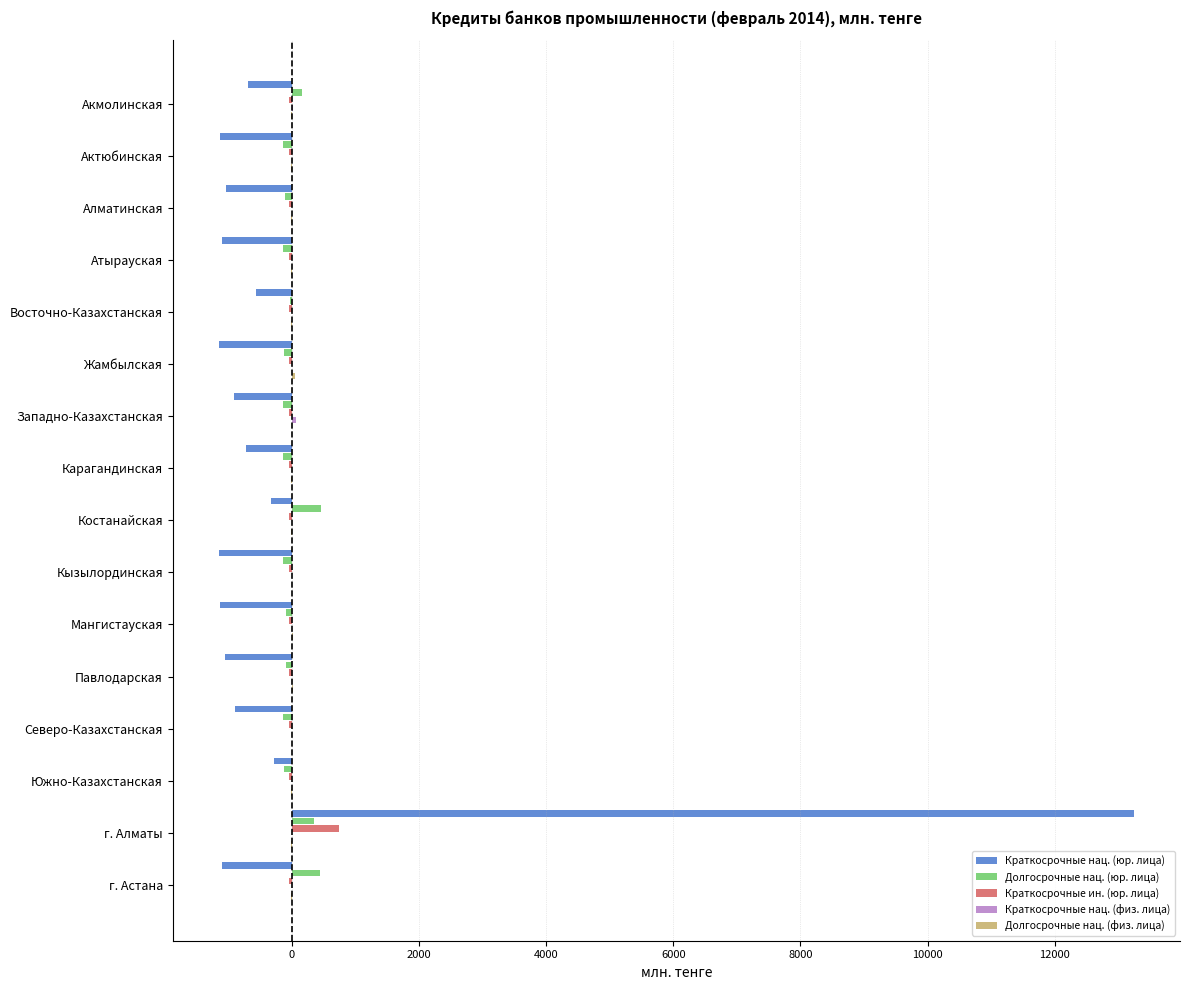

At which category does the chart reach its peak across all series?

г. Алматы